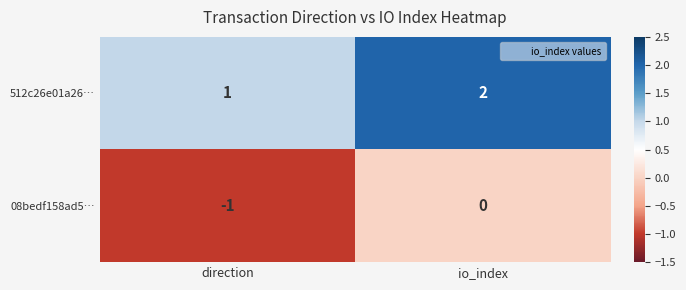

What is the spread (max minus min) of values at io_index?

2